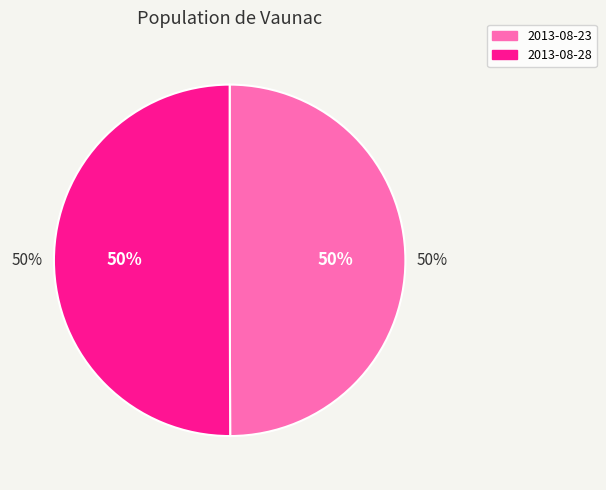

What is the smallest slice in the pie chart?

2013-08-23 15:10:46 UTC